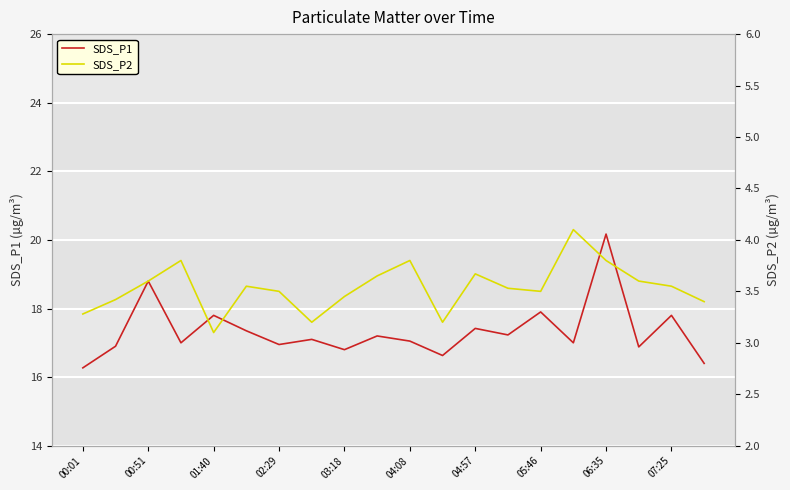

The SDS_P1 series shows 17.8 at 07:25. True or false?

True